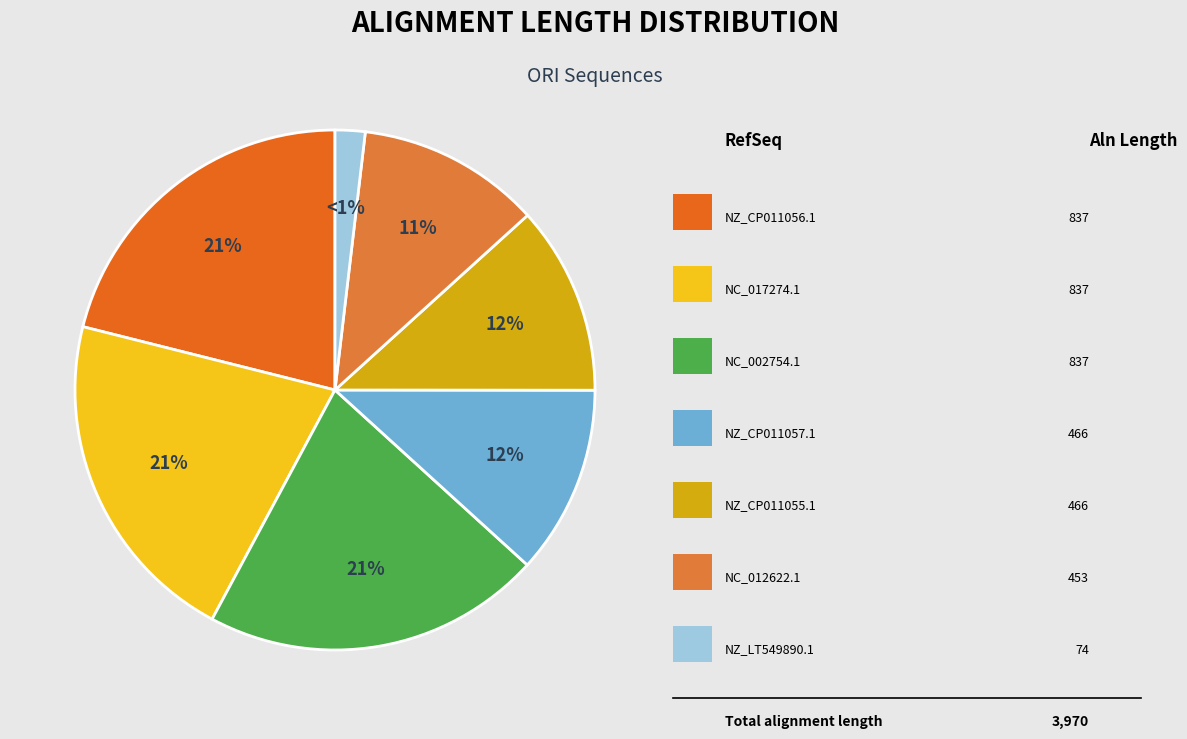

Between NC_012622.1 and NZ_LT549890.1, which is larger?

NC_012622.1